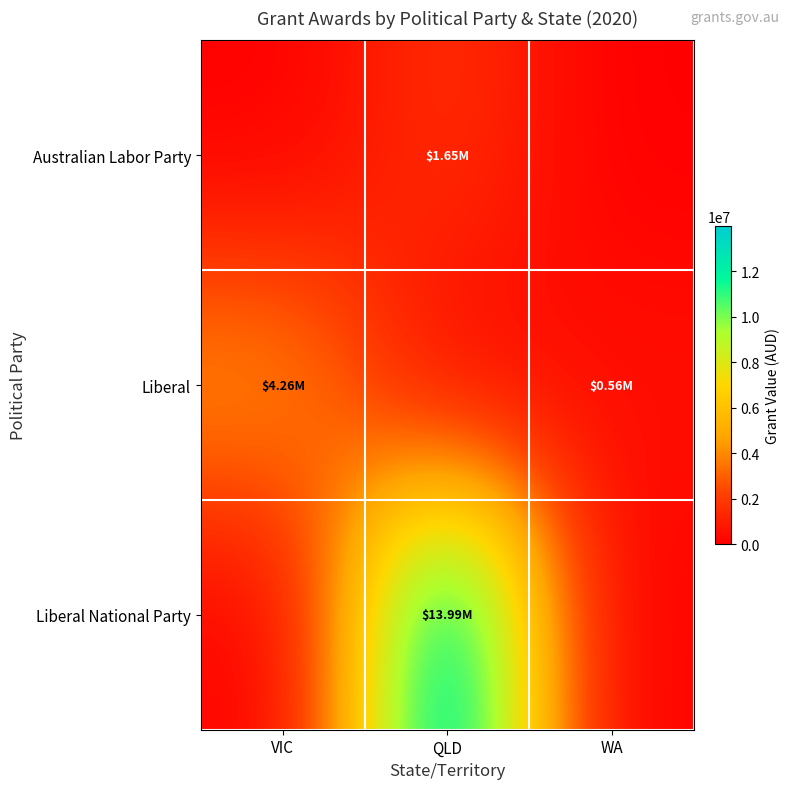

Reading left to right, what are all the values shown in this chart?

Australian Labor Party: VIC=0	QLD=1650000	WA=0
Liberal: VIC=4262500	QLD=0	WA=555500
Liberal National Party: VIC=0	QLD=13985400	WA=0